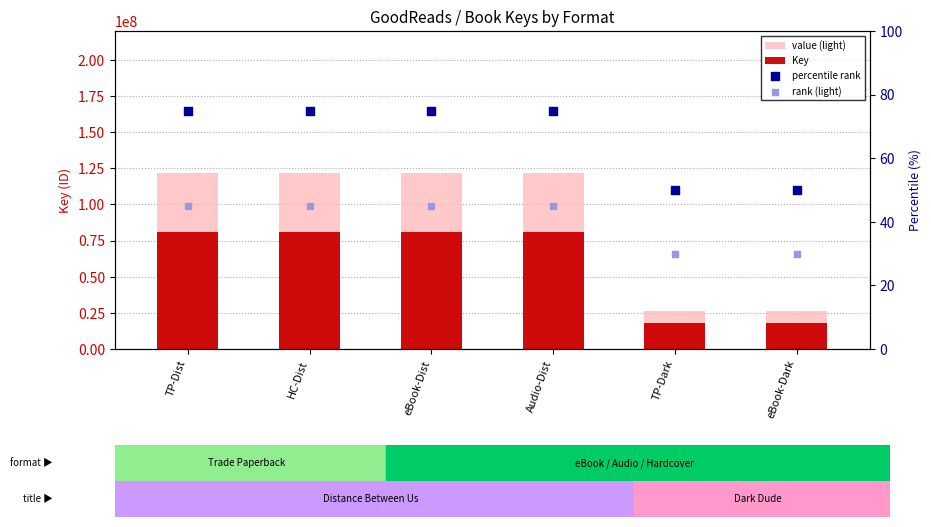

Is the value of rank (light) at Audio-Dist greater than the value of value (light) at eBook-Dist?

No